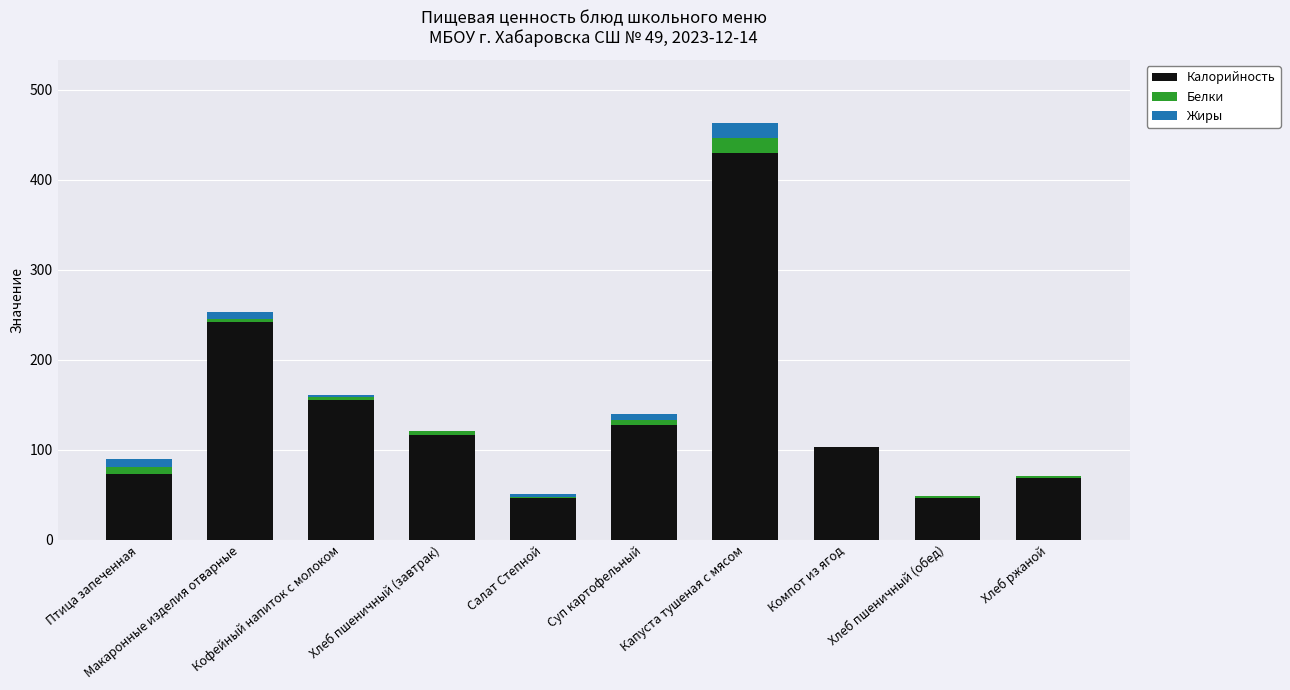

What is the highest value of the Калорийность series?

429.7